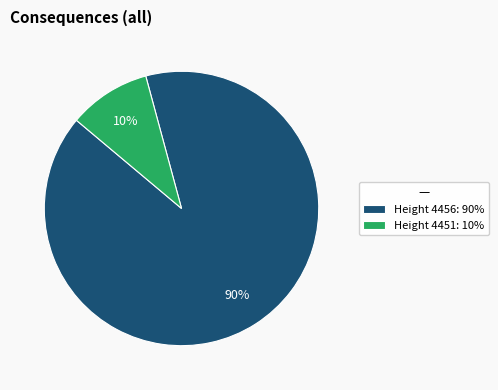

What percentage is the Height 4456: 90% slice, to the nearest percent?

90%